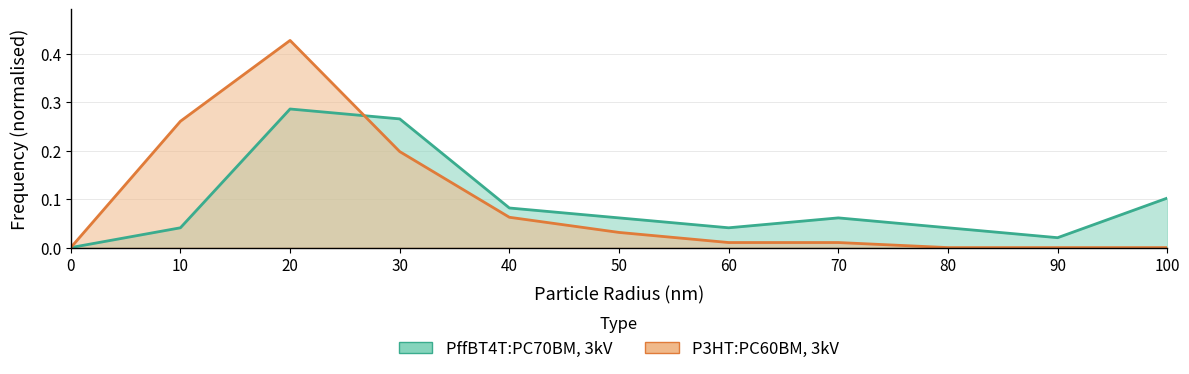

List the labels in order of PffBT4T:PC70BM, 3kV value, smallest first.

0, 90, 10, 60, 80, 50, 70, 40, 100, 30, 20